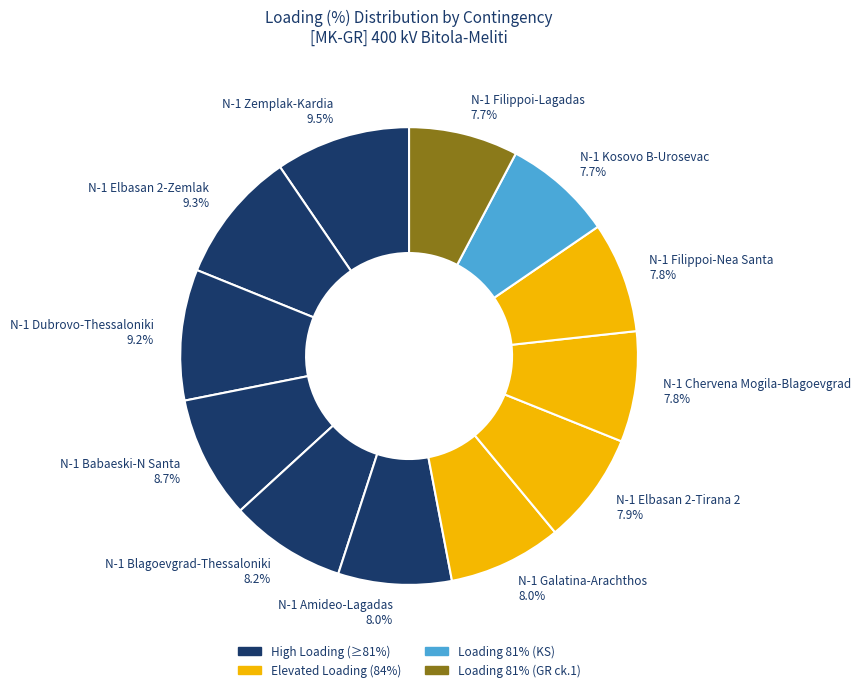

How many segments does this pie chart have?

12